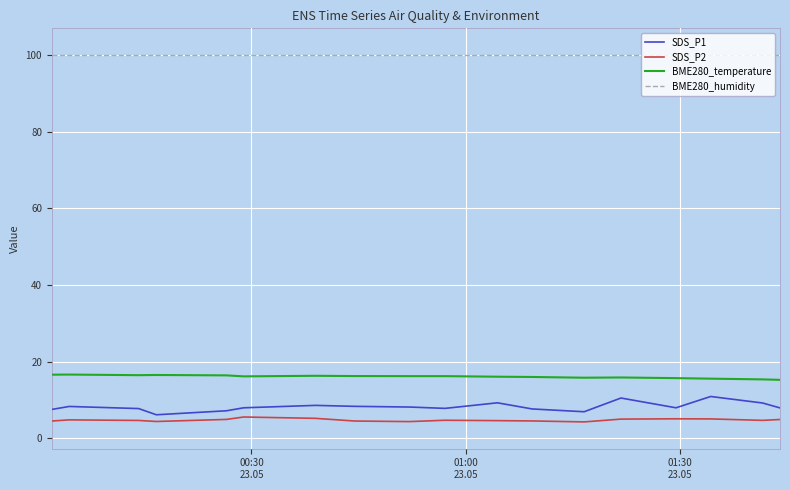

True or false: SDS_P2 and BME280_humidity cross at least once.

False